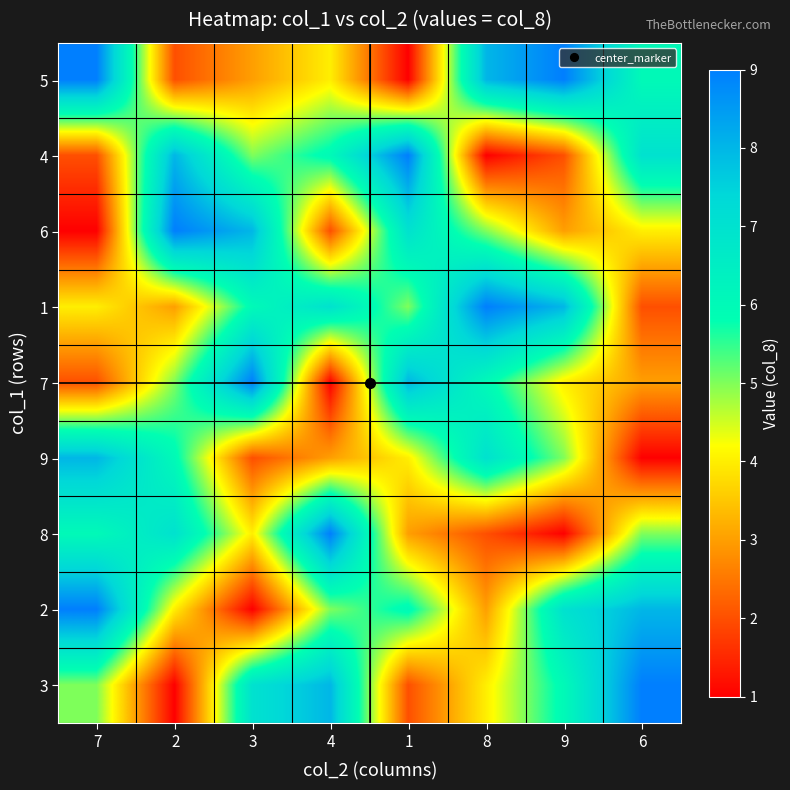

Between 7 and 8, which is larger?

7